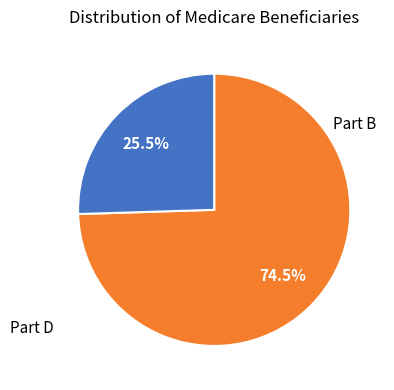

Does any single category account for the majority?

Yes